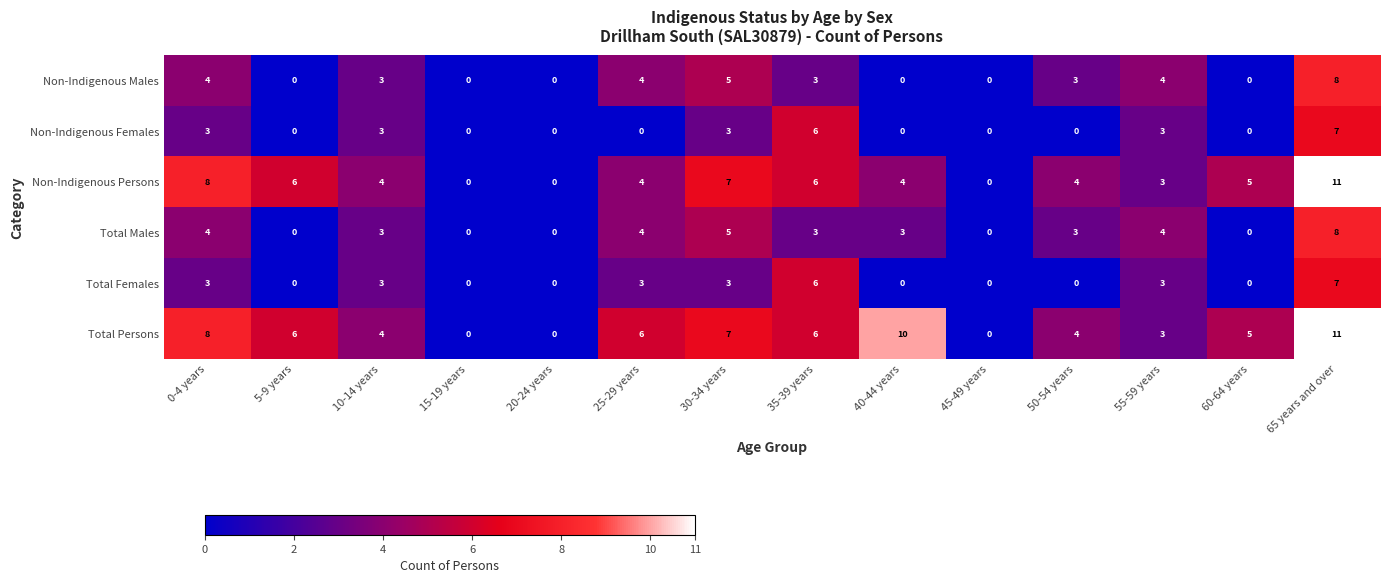

What is the spread (max minus min) of values at 35-39 years?

3